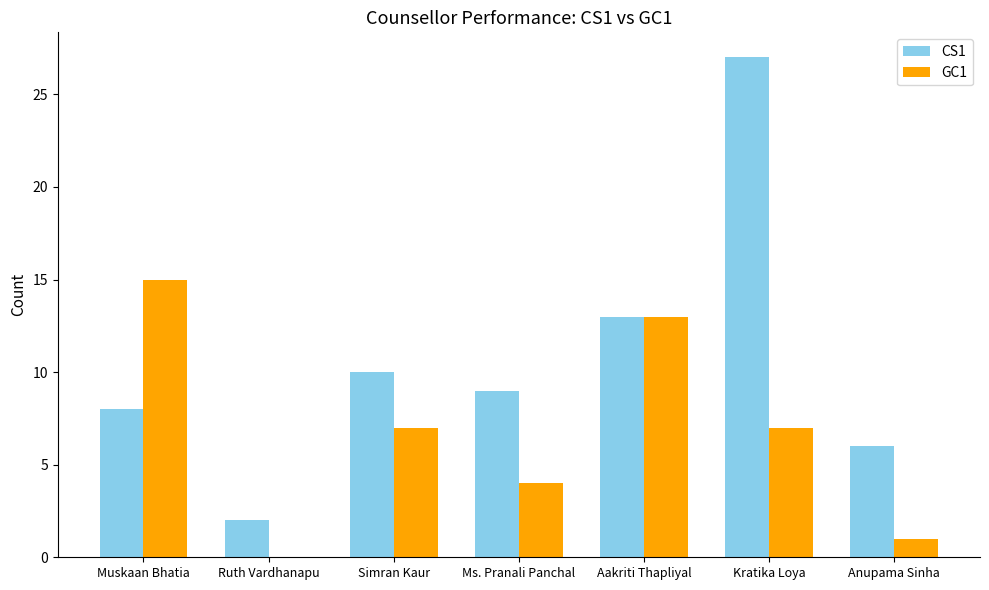

Are the bars horizontal?

No